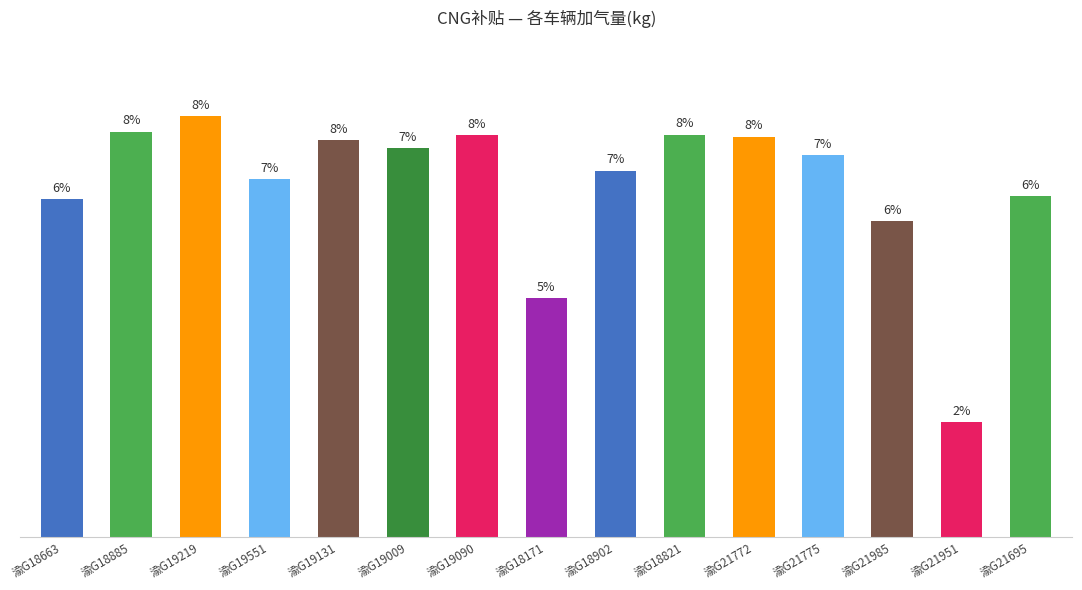

Does the chart contain any negative values?

No